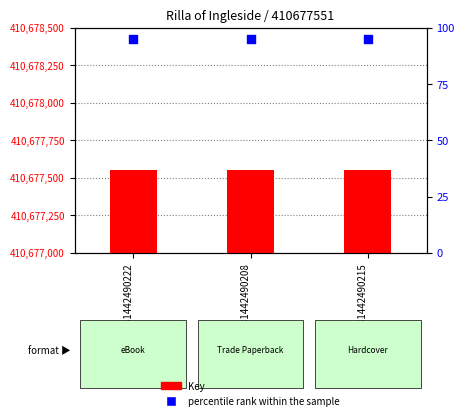

What is the total value across all series at 9781442490208?

410677646